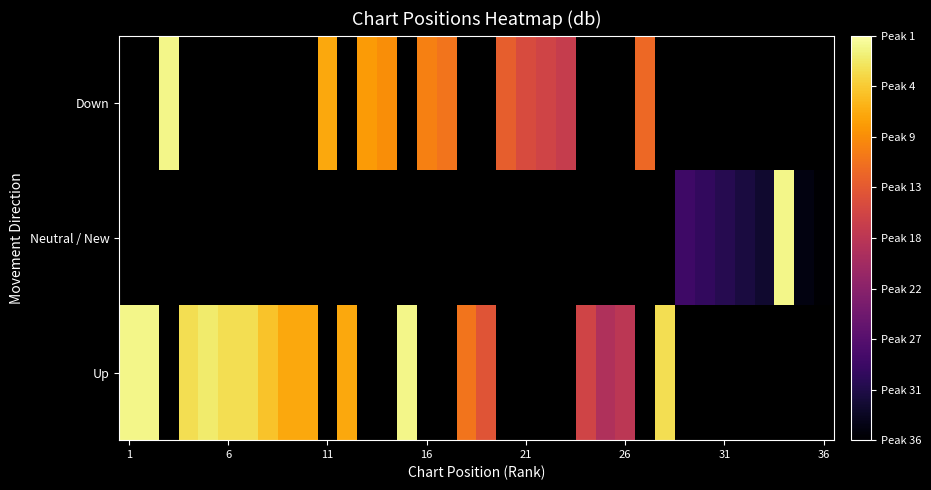

Which has a higher value, 16 or 21?

21